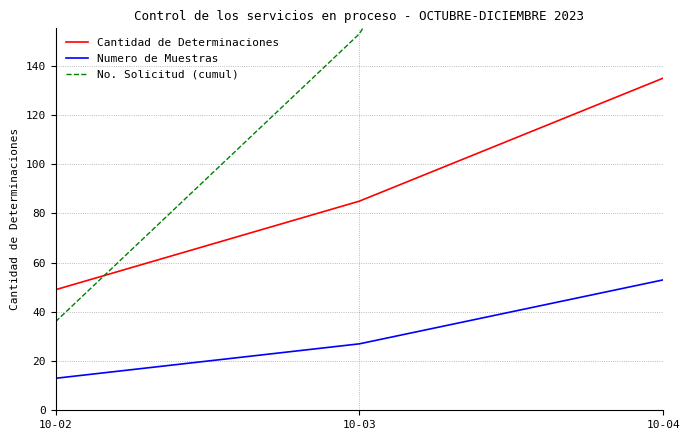

What is the total value across all series at 10-03?

265